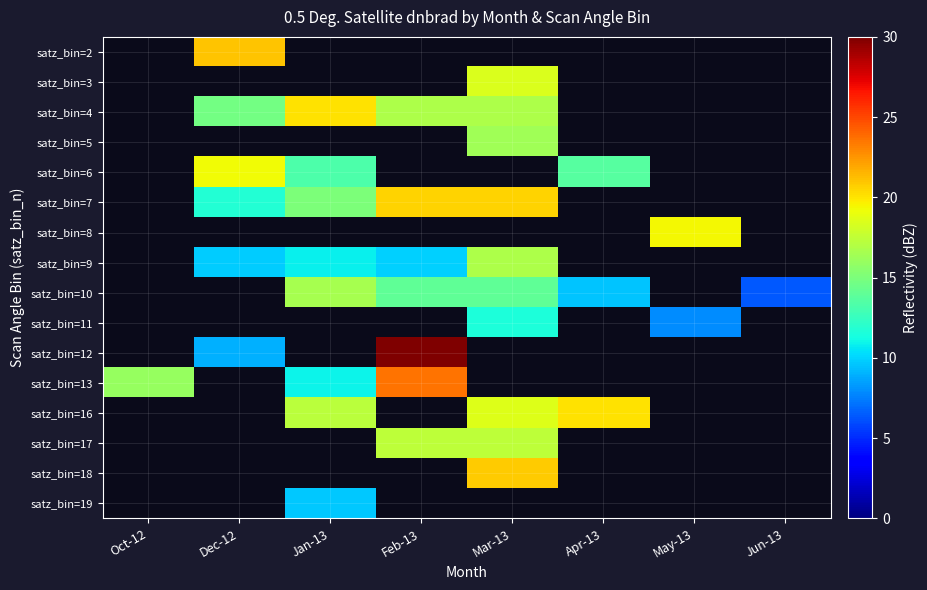

How many distinct data groups are displayed?

16